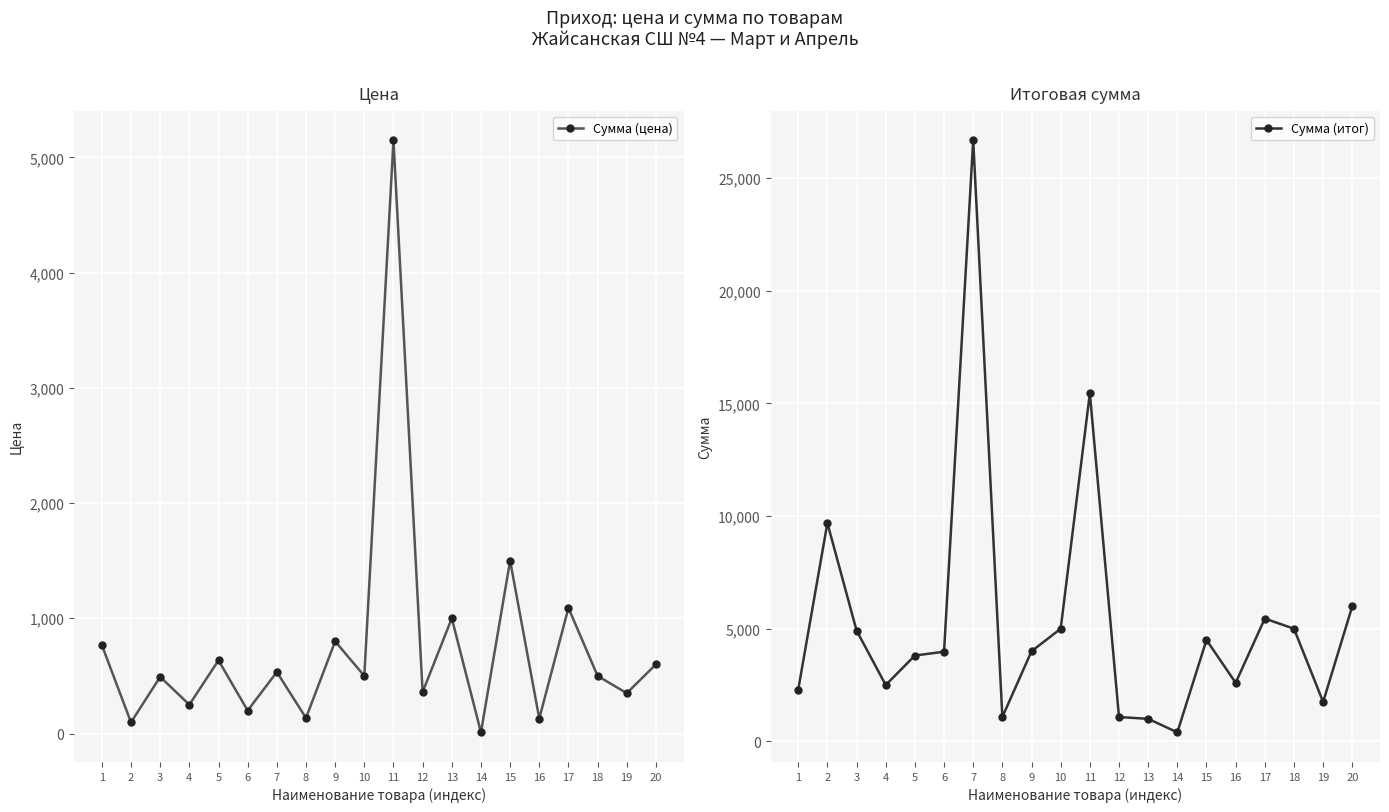

What value does the Сумма (итог) series have at 20?

6000